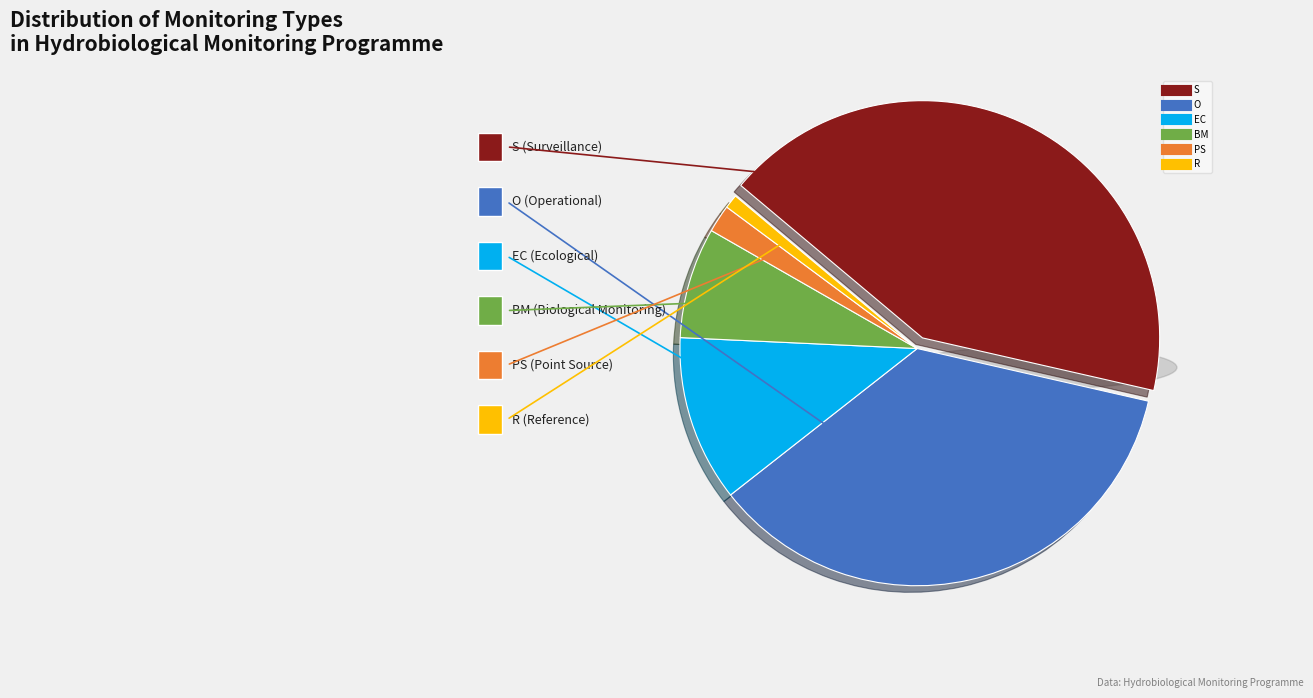

To the nearest percent, what percentage of the pie is PS?

2%